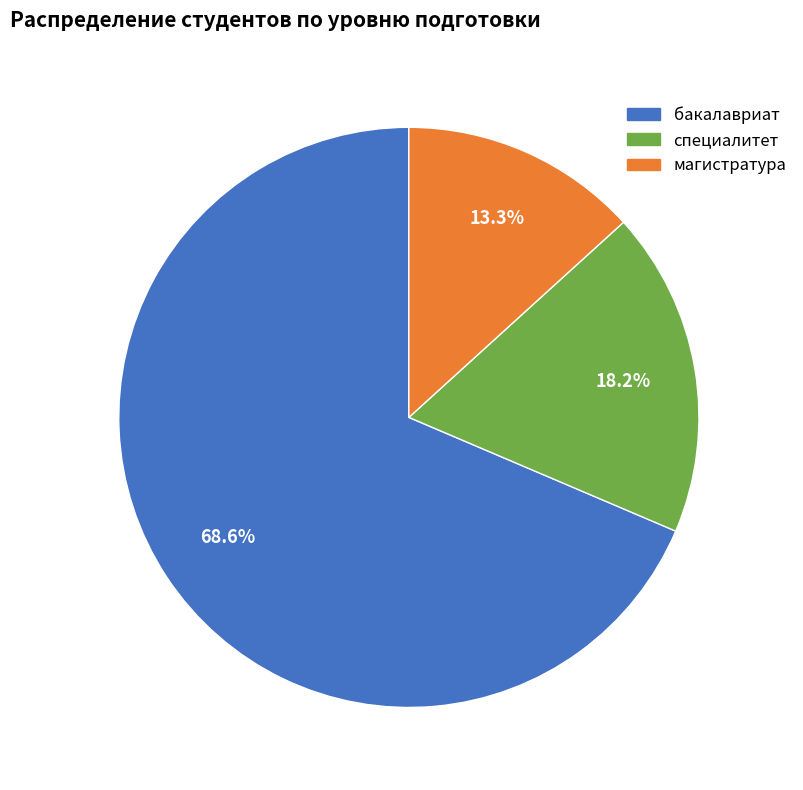

Is the sum of магистратура and специалитет greater than half?

No